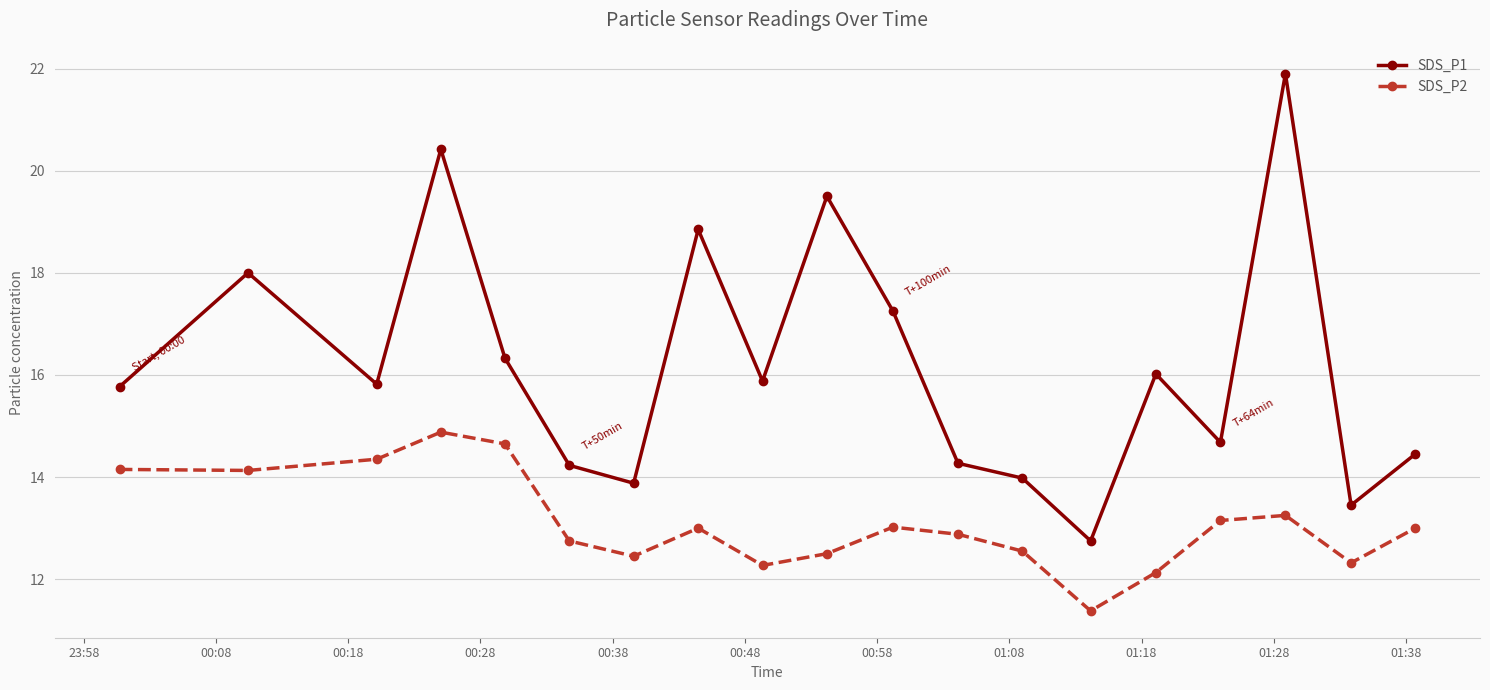

At how many categories does at least one series exceed 21?

1